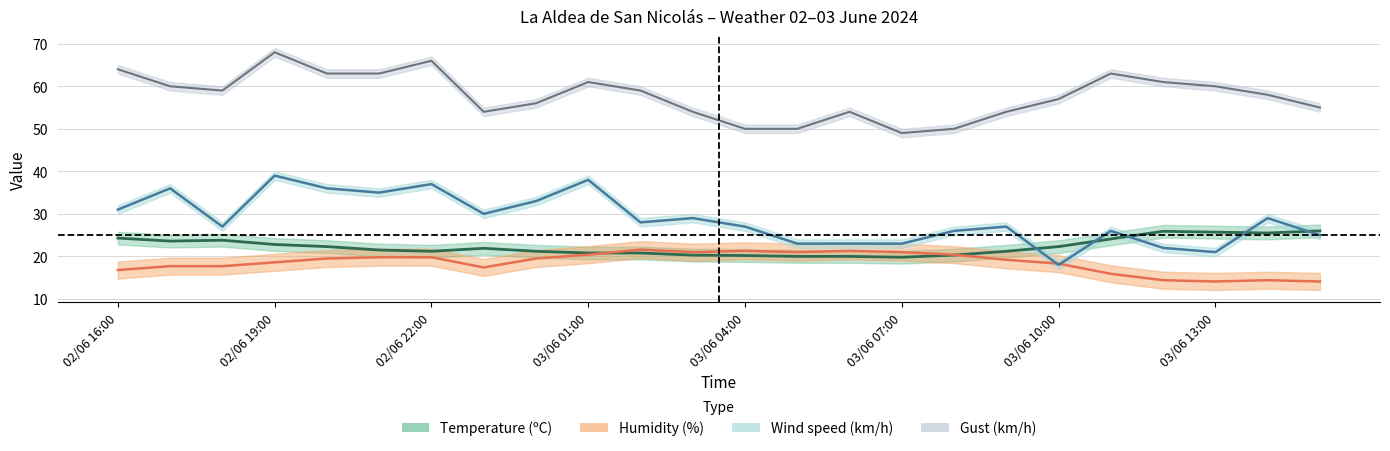

Where is Gust (km/h) nearest to the value 58?

03/06 14:00